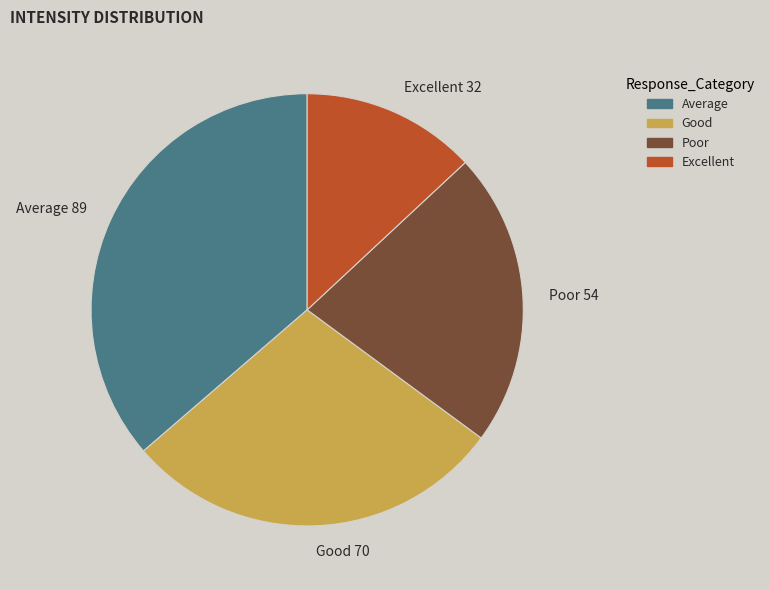

How many slices are in this pie chart?

4